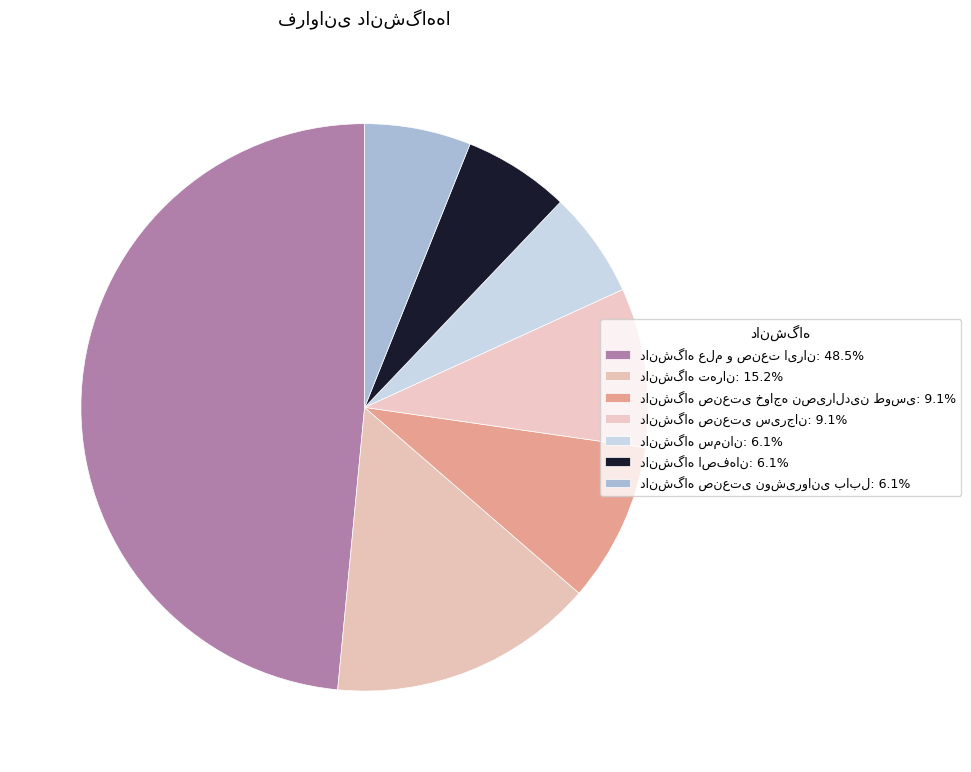

Count the number of slices in the pie.

7